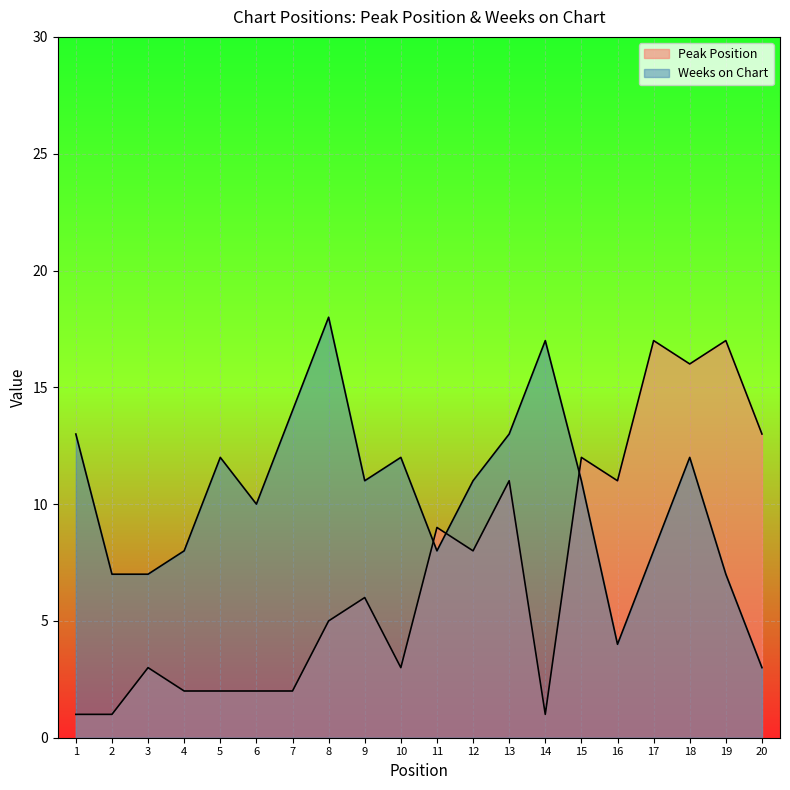

Which category has the highest value in the Weeks on Chart series?

8